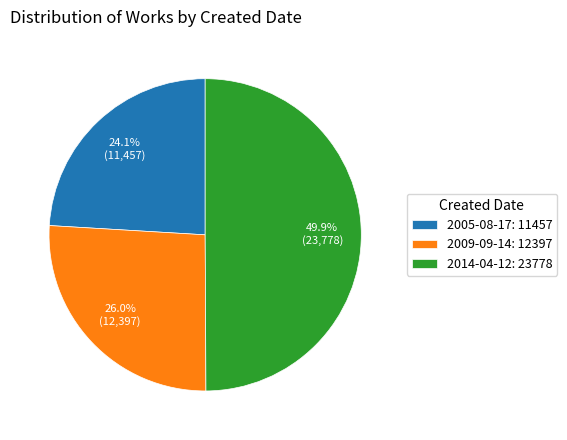

Approximately how many times larger is the value at 2005-08-17 compared to 2009-09-14?

0.9